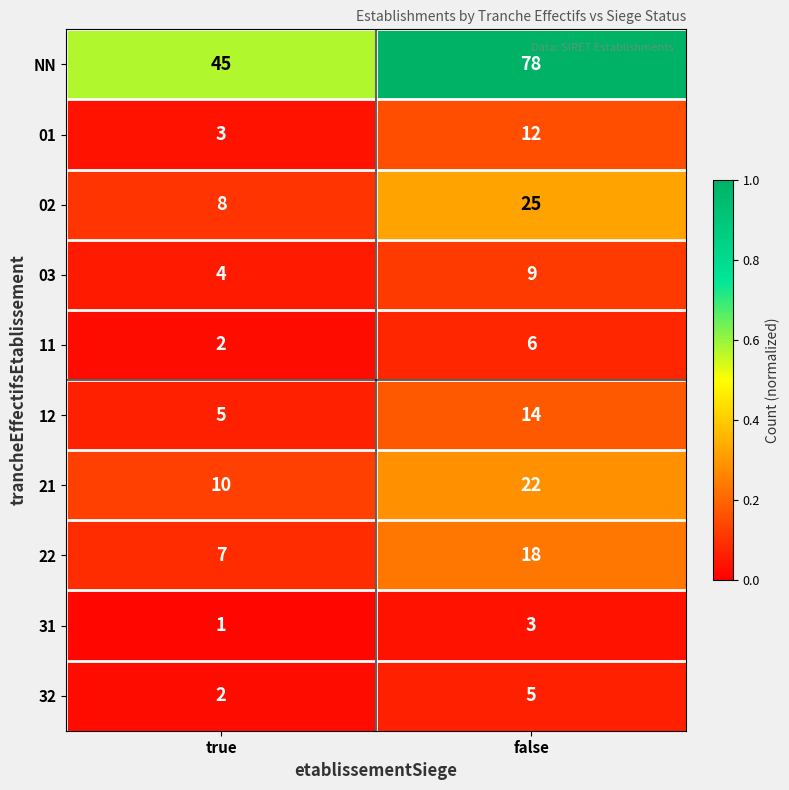

Reading left to right, what are all the values shown in this chart?

NN: 45	78
01: 3	12
02: 8	25
03: 4	9
11: 2	6
12: 5	14
21: 10	22
22: 7	18
31: 1	3
32: 2	5